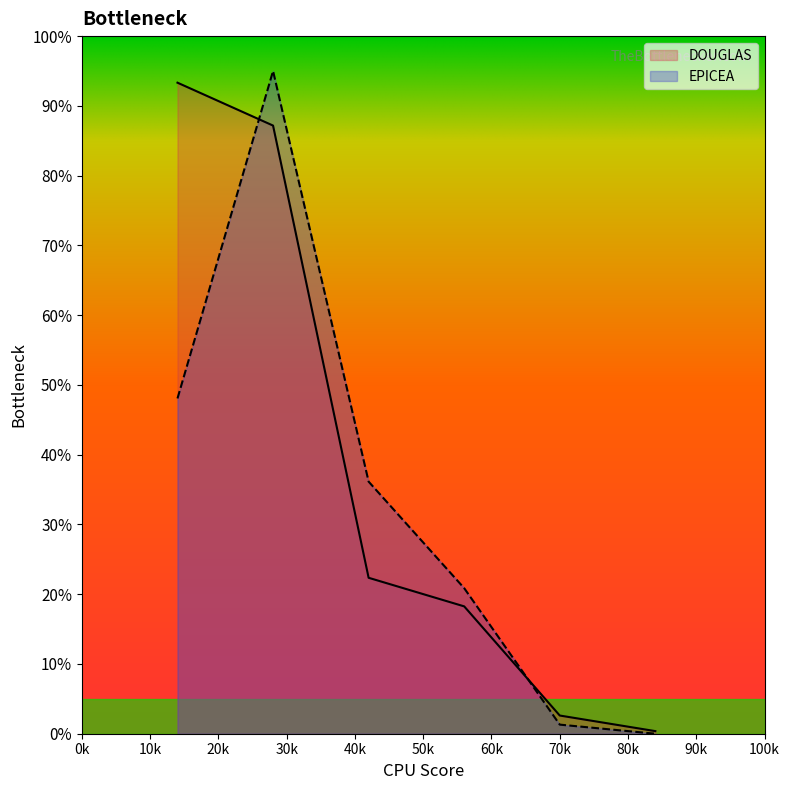

What is the sum of the DOUGLAS values at 4 and 6?

18.6